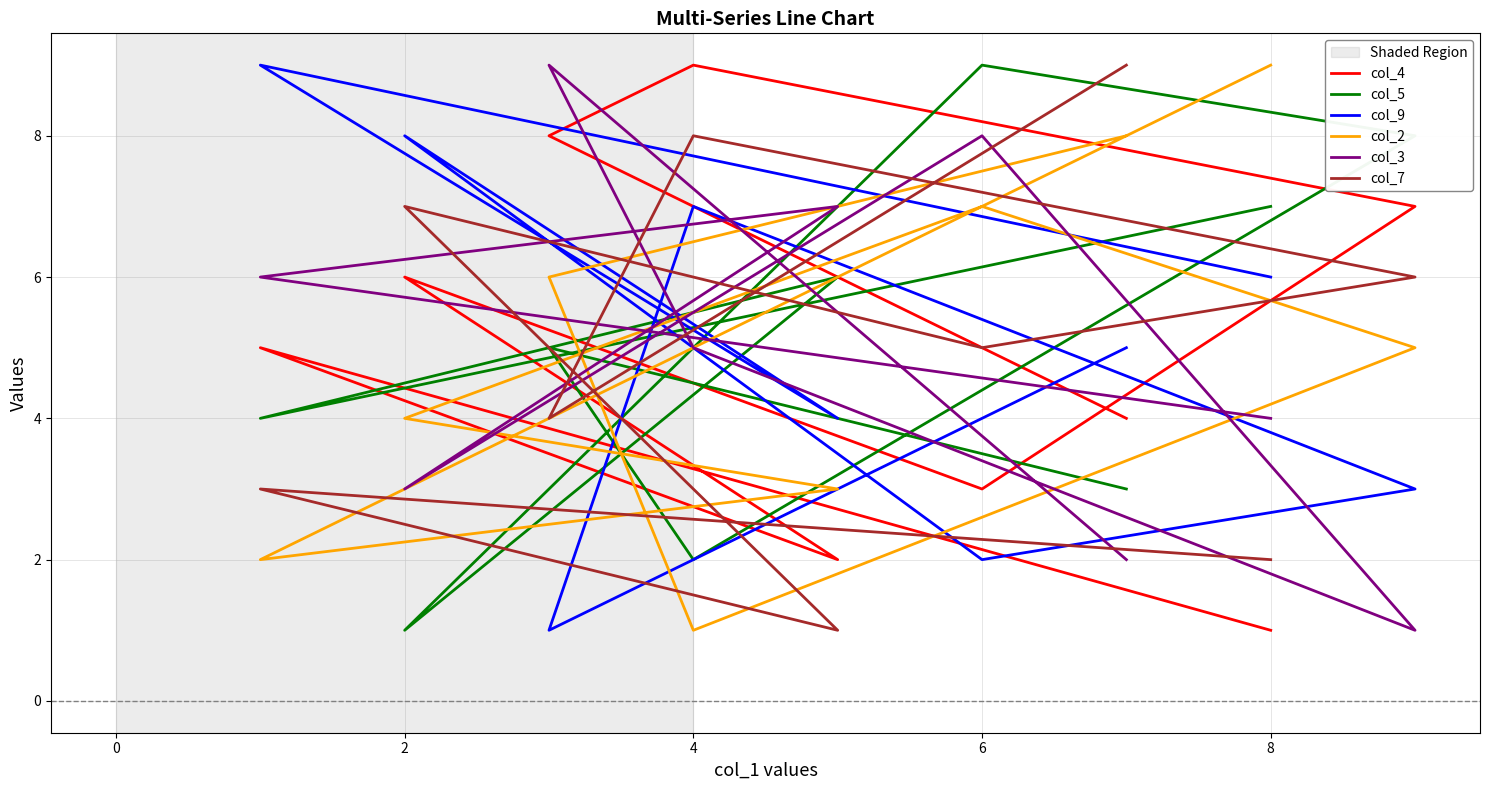

Is the value of col_3 at −2 greater than the value of col_7 at 8?

No